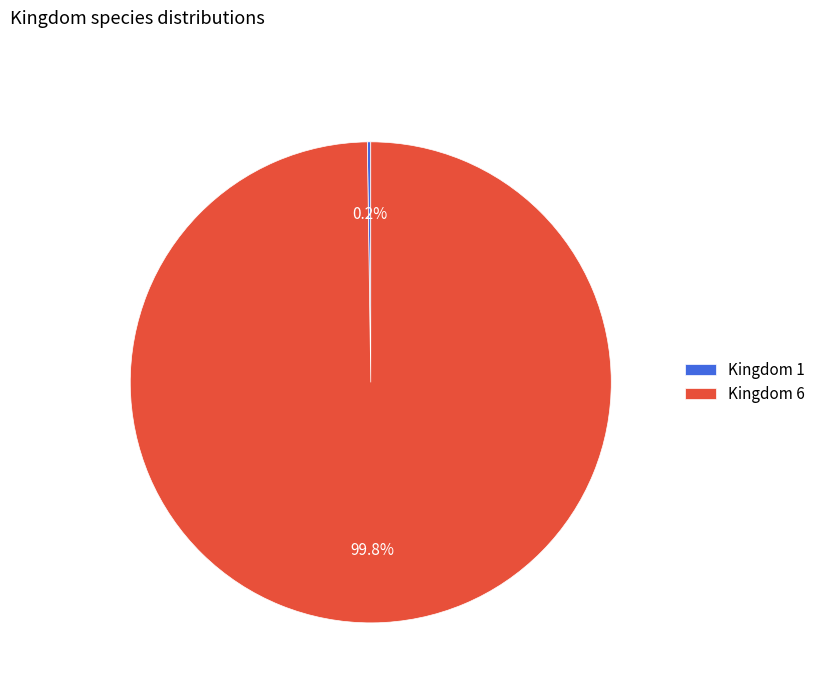

Which category has the biggest portion of the pie?

Kingdom 6